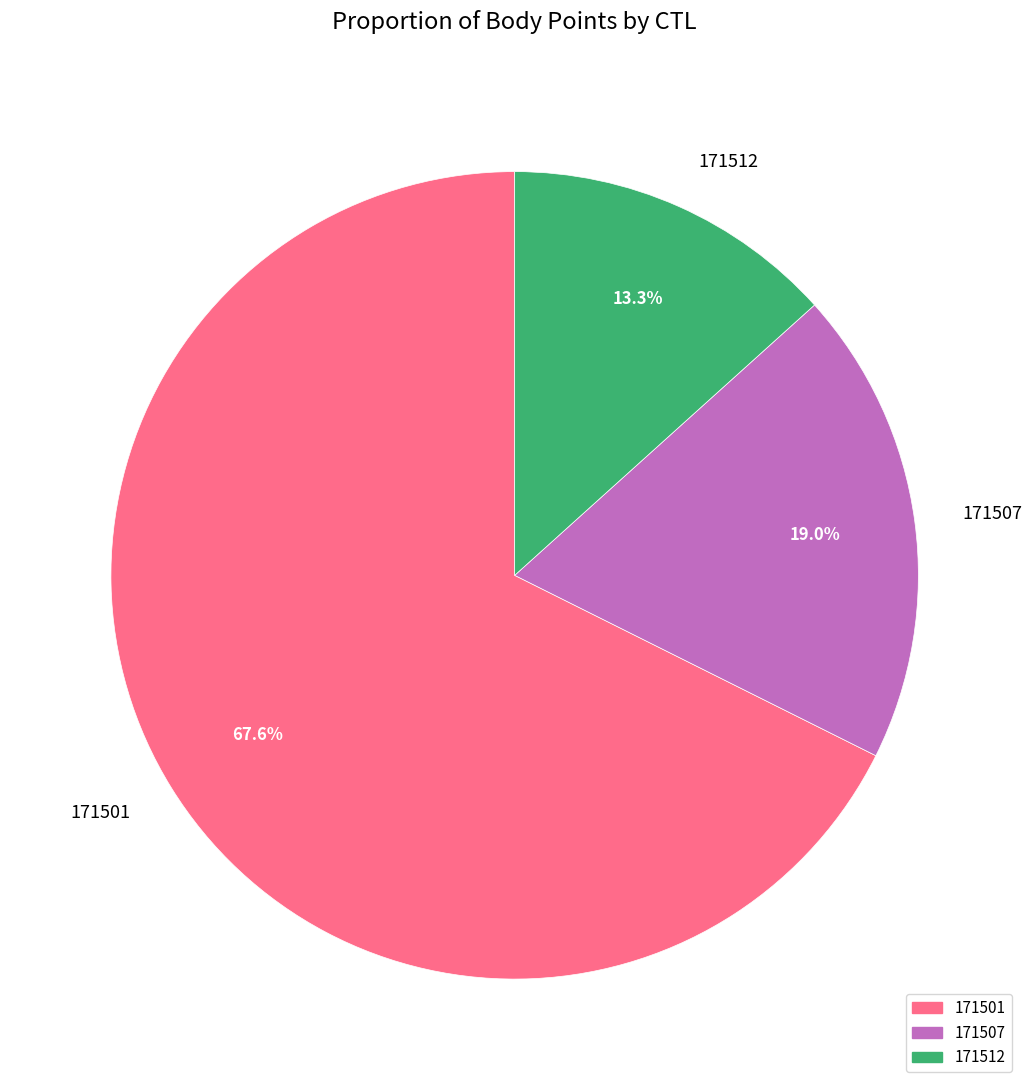

Which has a higher value, 171507 or 171501?

171501